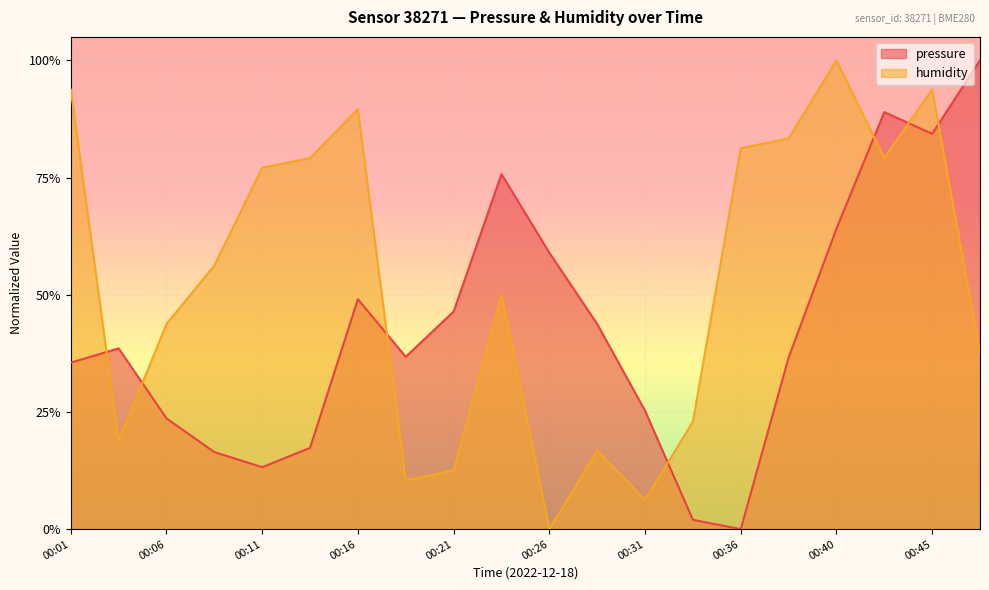

Is the value of humidity at 00:21 greater than the value of pressure at 00:38?

No